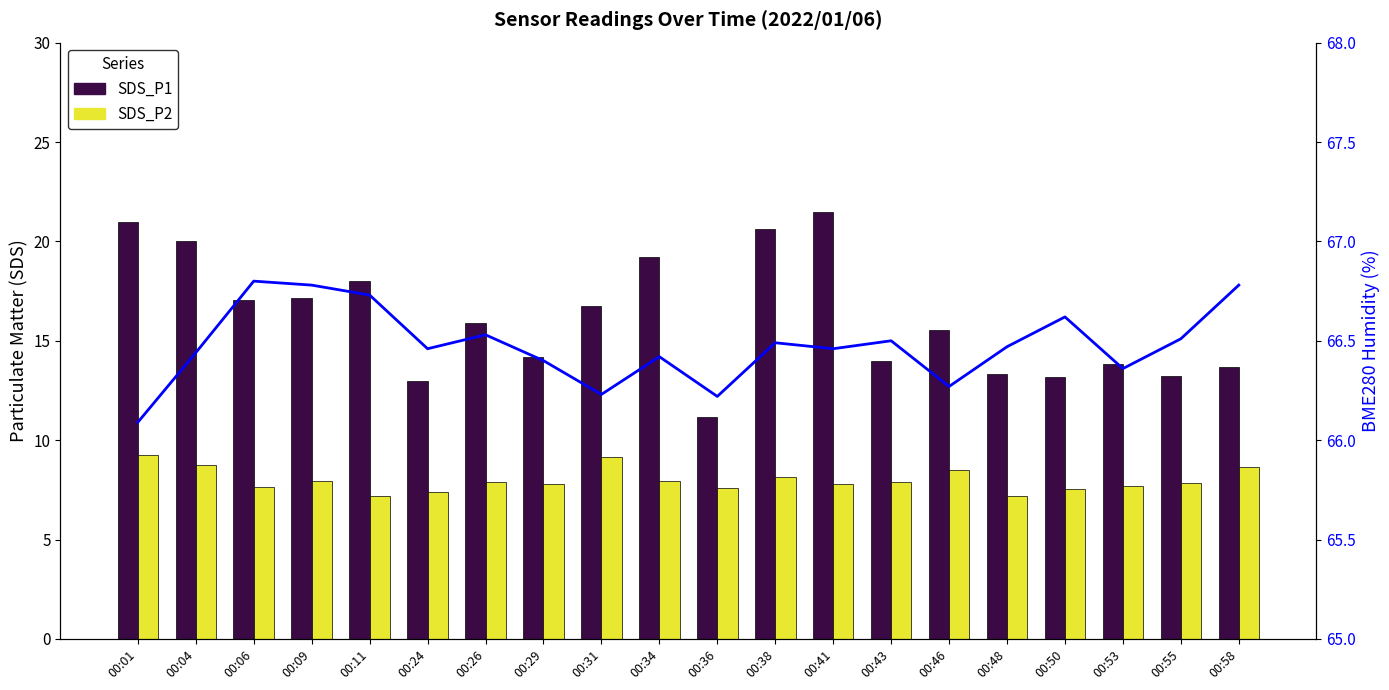

What is the total value across all series at 00:34?

93.6